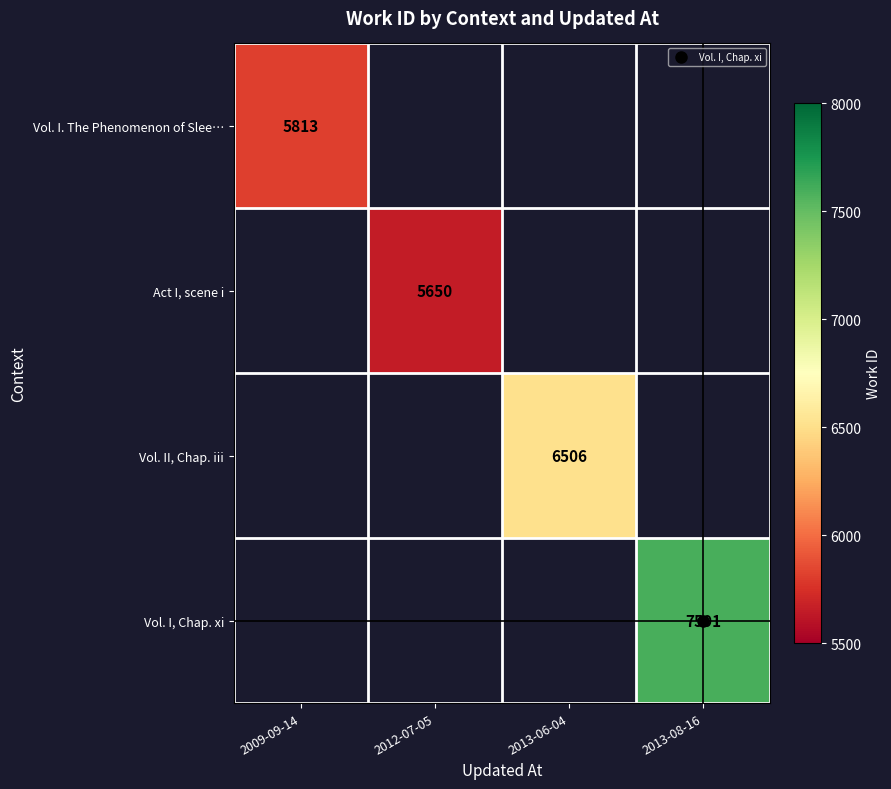

The Vol. I, Chap. xi series shows 10660.1 at 2013-08-16. True or false?

False